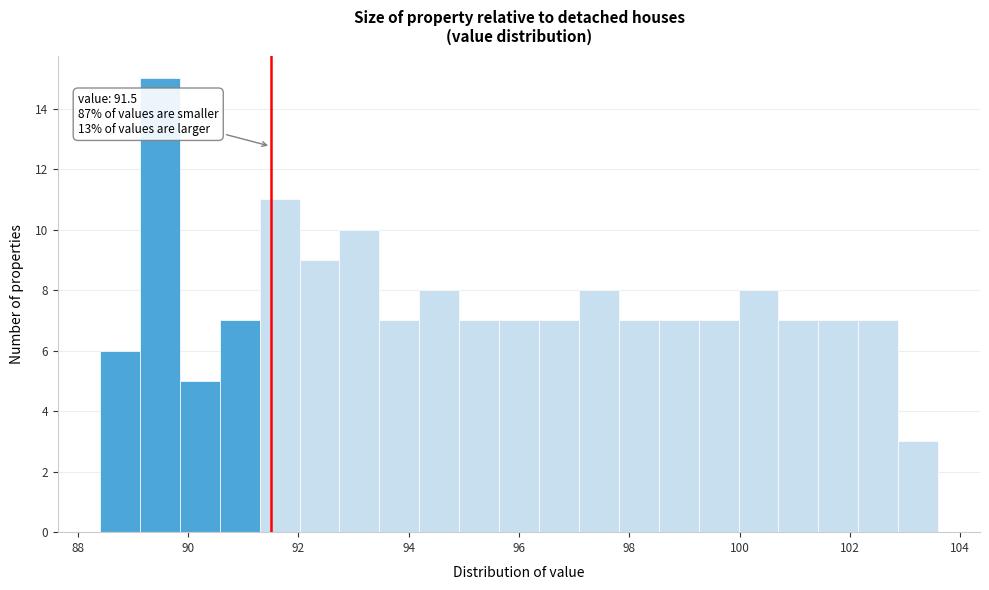

Read against the x-axis, roughly where is the centre of the tallest bar?

89.4